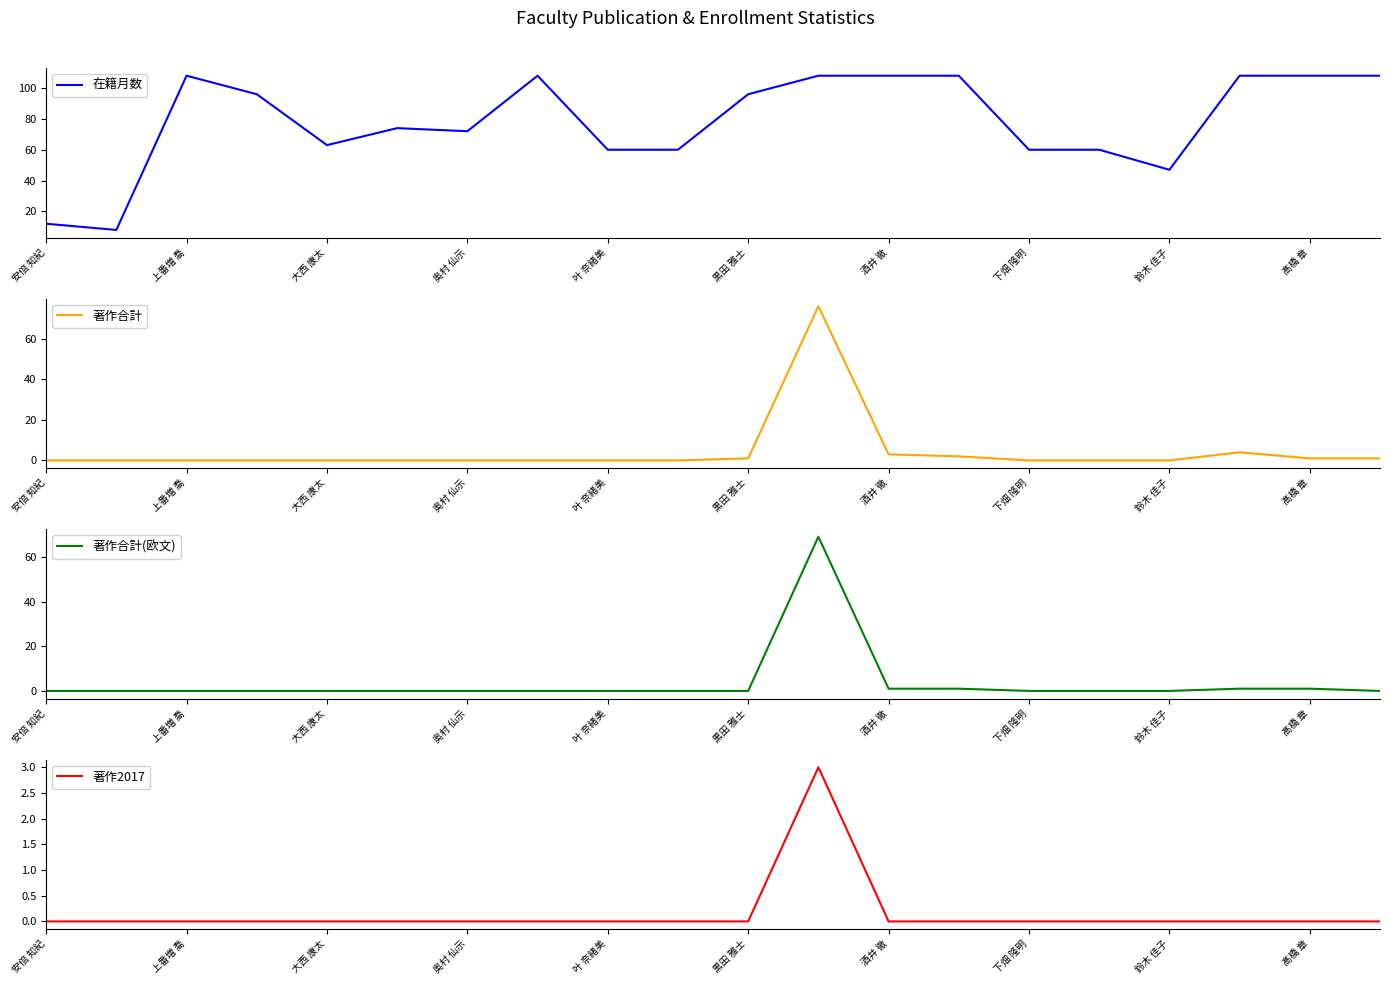

At which label does 在籍月数 first exceed 96?

上番増 喬